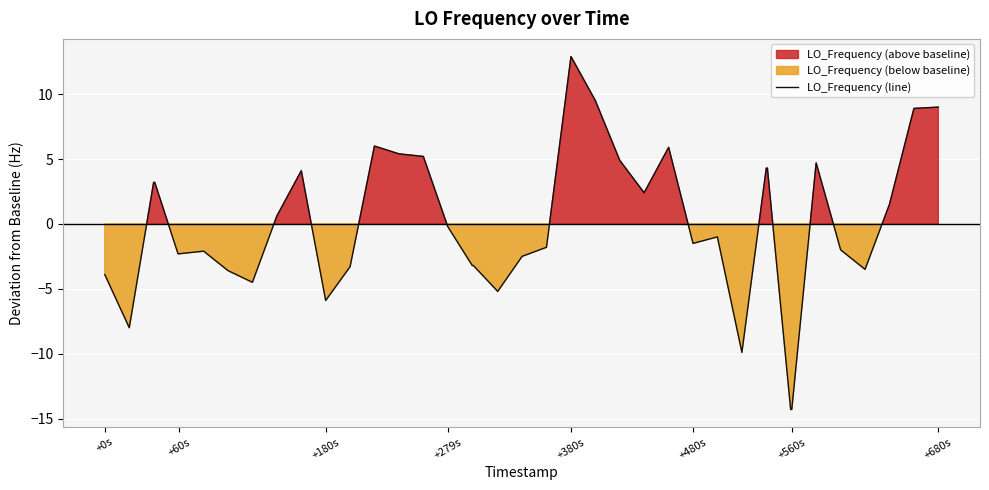

Which category has the highest value in the LO_Frequency (line) series?

+380s